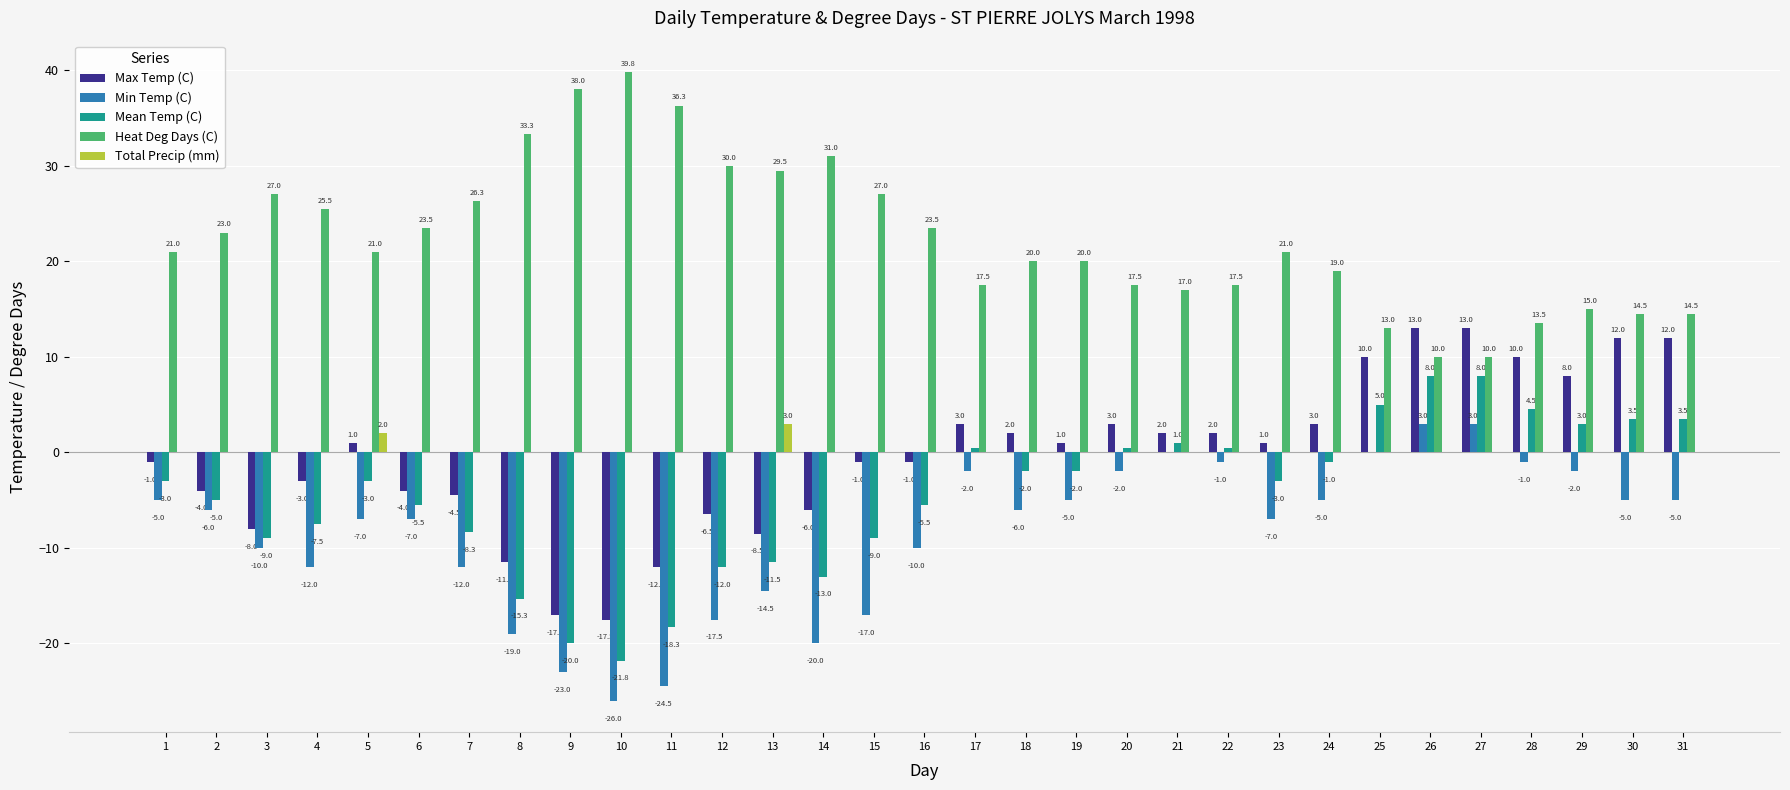

Which series changed the most between 14 and 23?

Min Temp (C)